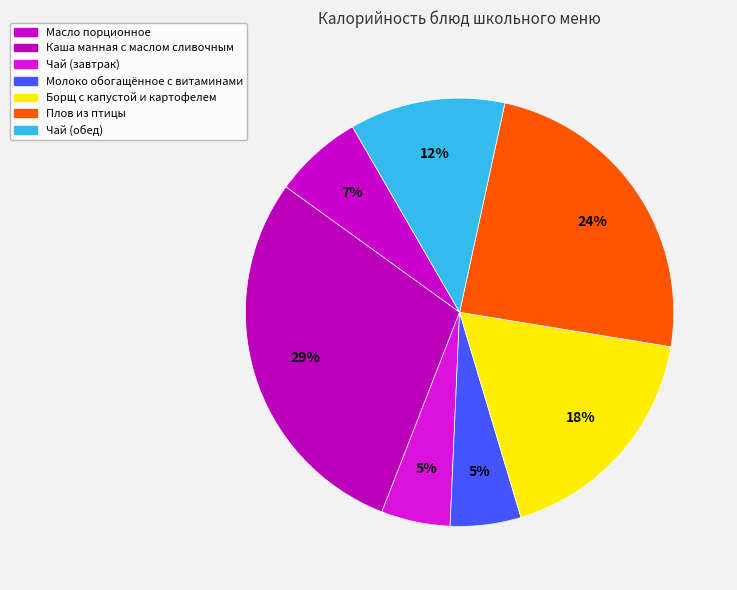

How many slices are in this pie chart?

7